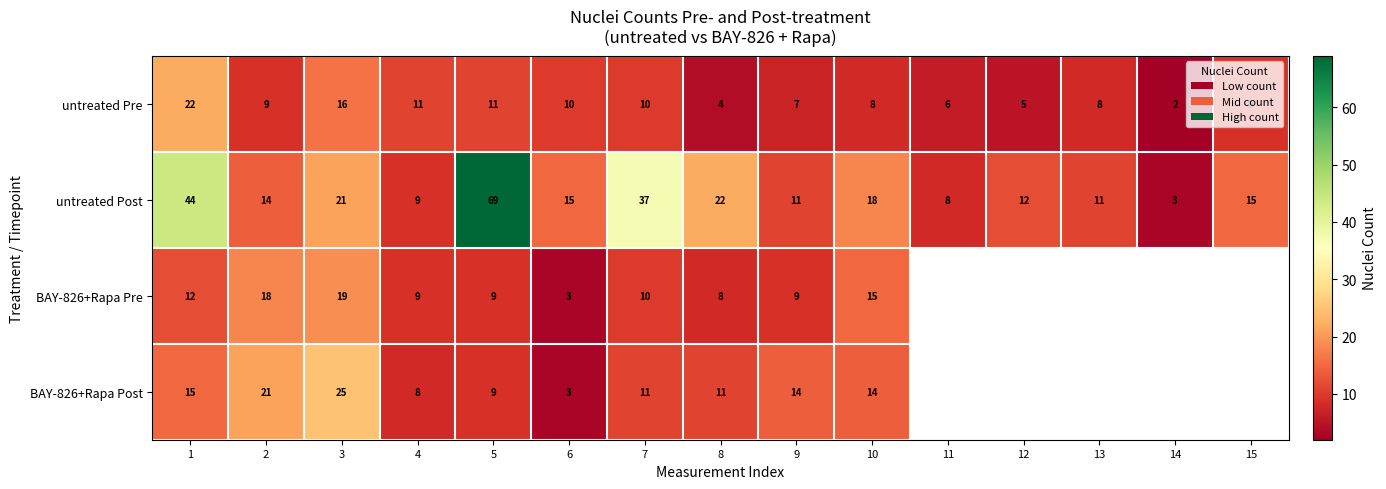

Which series changed the most between 1 and 7?

untreated Pre